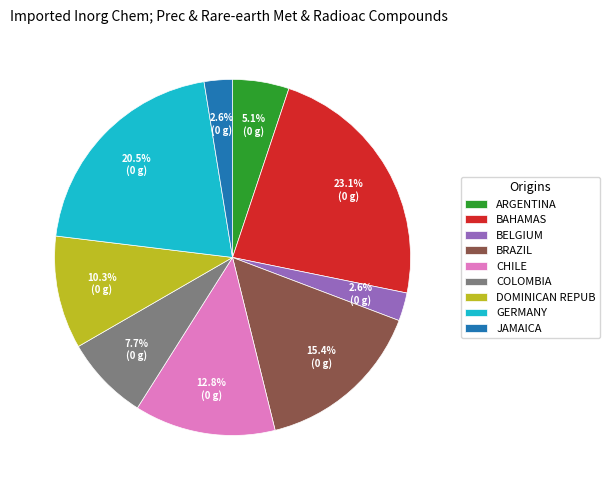

Between GERMANY and CHILE, which is larger?

GERMANY